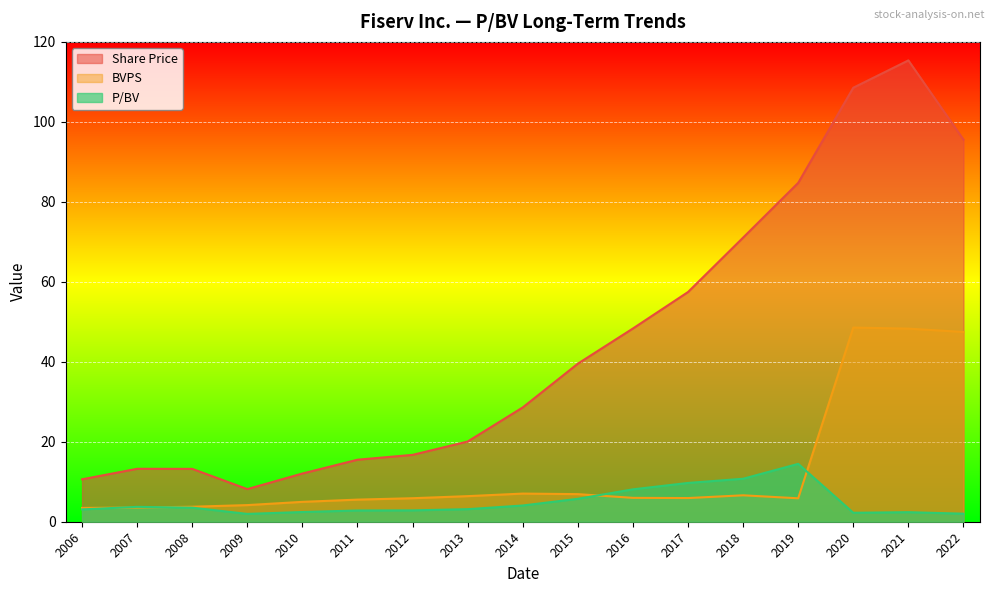

True or false: Share Price and BVPS cross at least once.

False